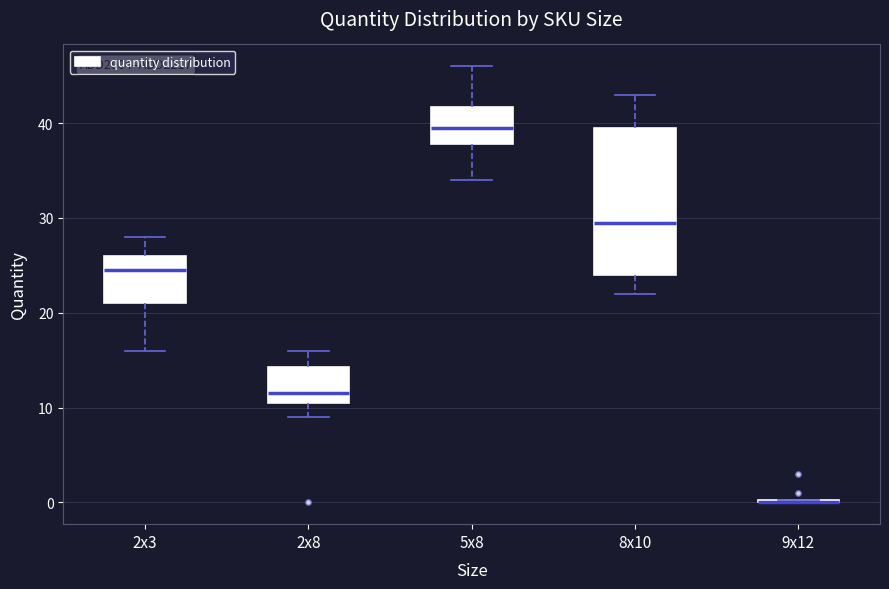

Reading left to right, transcribe this box plot: for each box, give where its median line is, the range the box spans, and where its two whiskers end, as read against the y-axis. The values are not printed on the chart, so give them approximately, as read against the axis.

2x3: median 25, box 21 to 26, whiskers 16 to 28
2x8: median 12, box 11 to 14, whiskers 9 to 16
5x8: median 40, box 38 to 42, whiskers 34 to 46
8x10: median 30, box 24 to 40, whiskers 22 to 43
9x12: box collapsed to a line at 0, whiskers 0 to 0